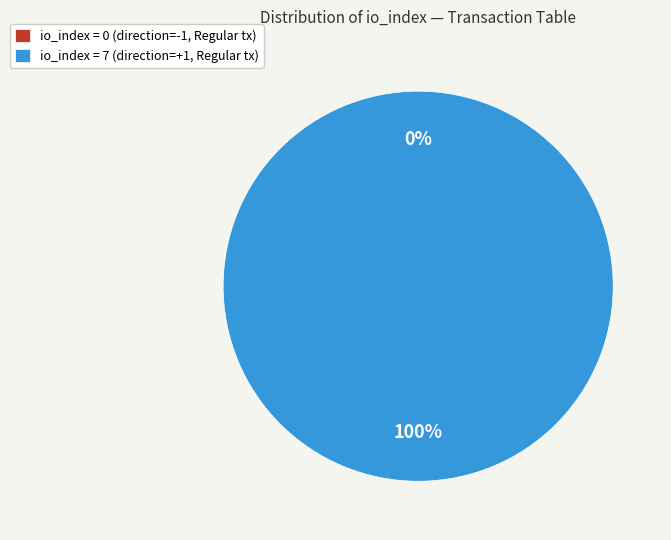

Count the number of slices in the pie.

2